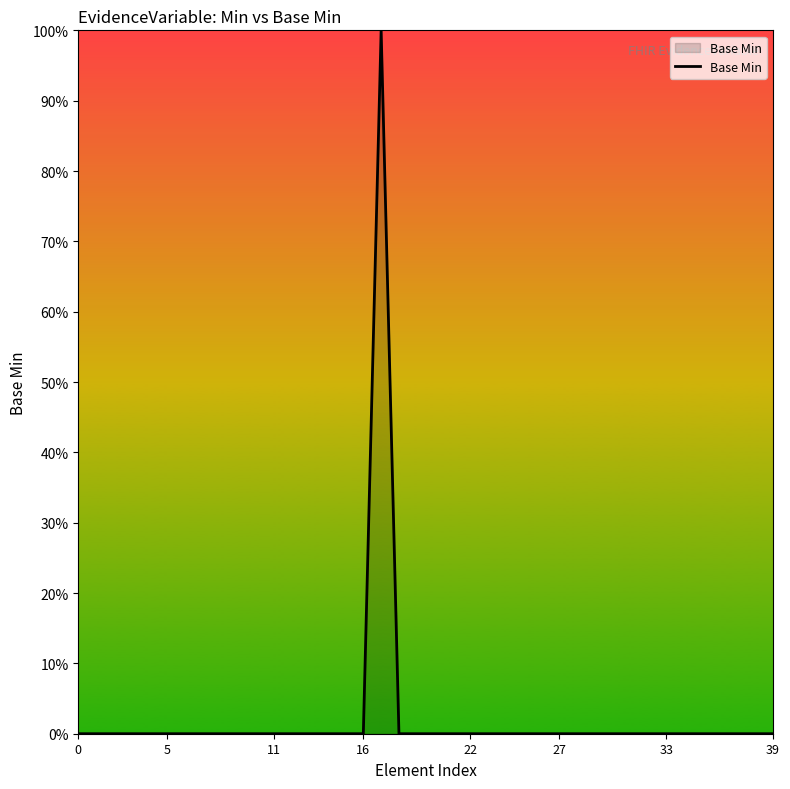

Does the chart display data point markers on the line(s)?

No